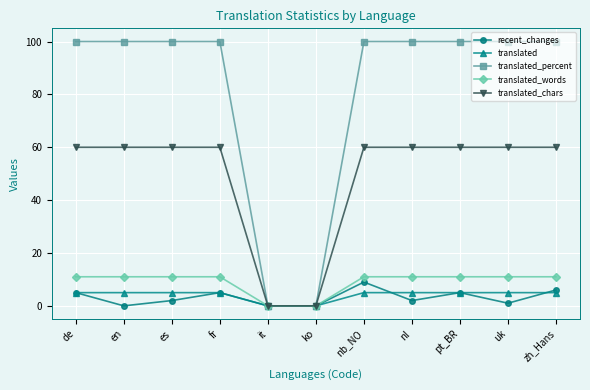

At which label does recent_changes reach its peak?

nb_NO